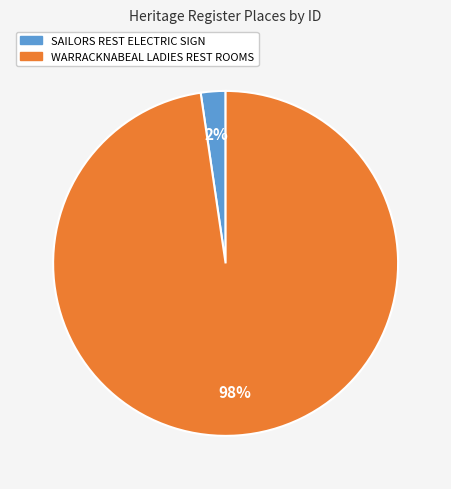

What is the smallest slice in the pie chart?

SAILORS REST ELECTRIC SIGN